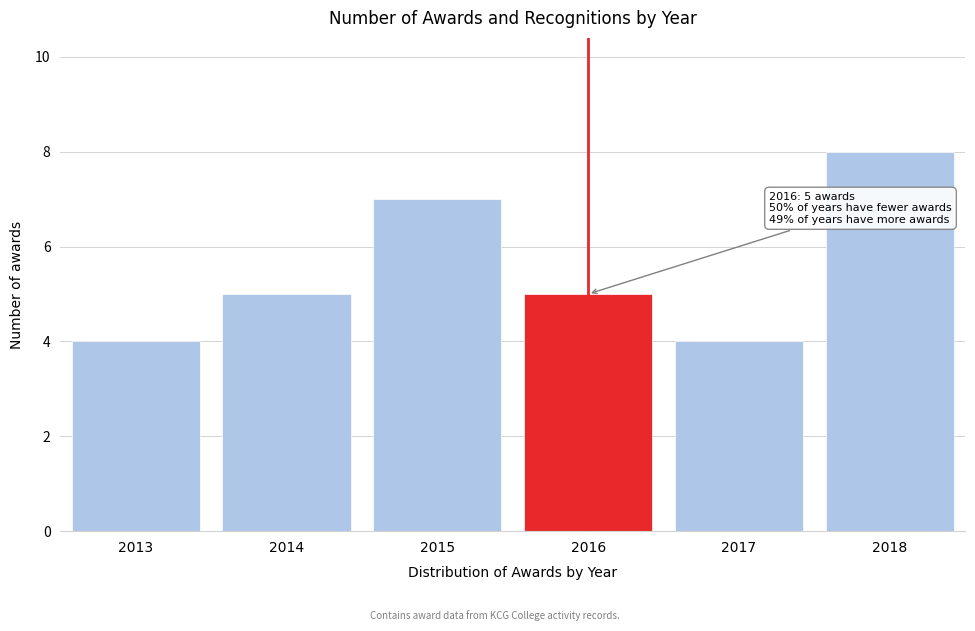

Reading right to left, list all the values displayed in this chart.

2018=8	2017=4	2016=5	2015=7	2014=5	2013=4